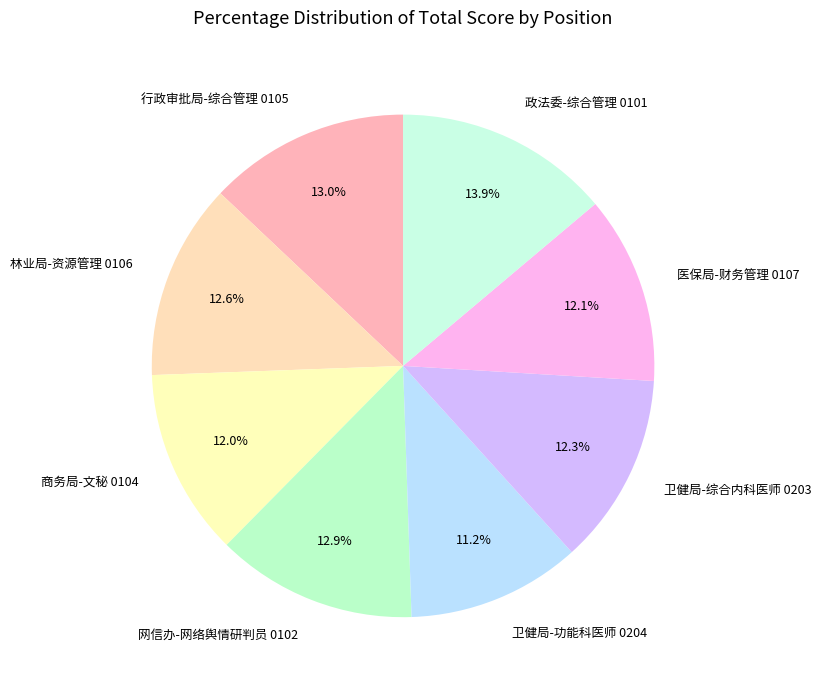

What is the ratio of the value at 林业局-资源管理 0106 to the value at 卫健局-综合内科医师 0203?

1.0